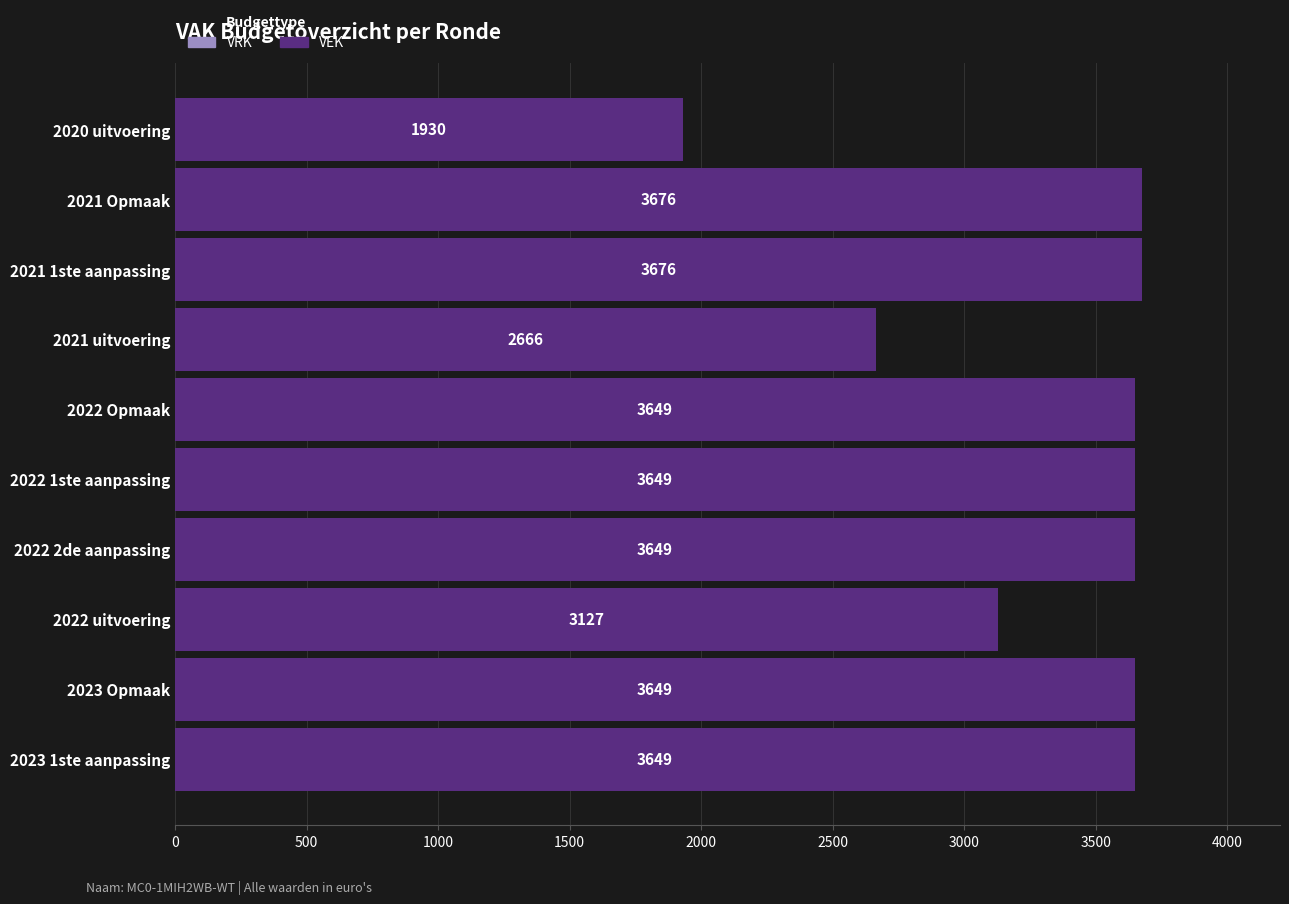

What value does the data have at 2021 uitvoering, to the nearest 100?

2700